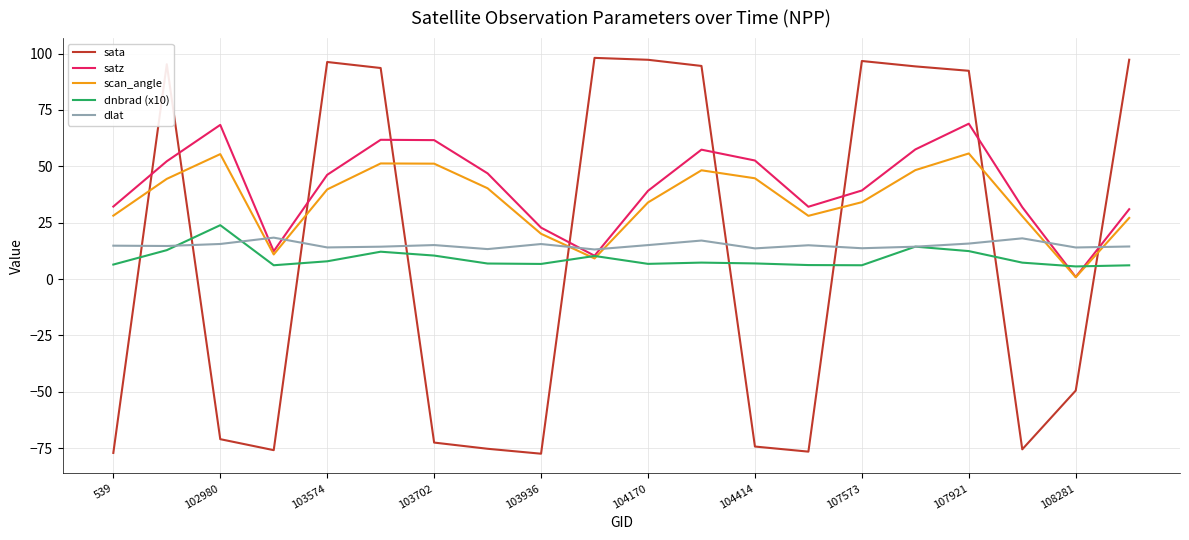

What is the highest value of the scan_angle series?

55.7